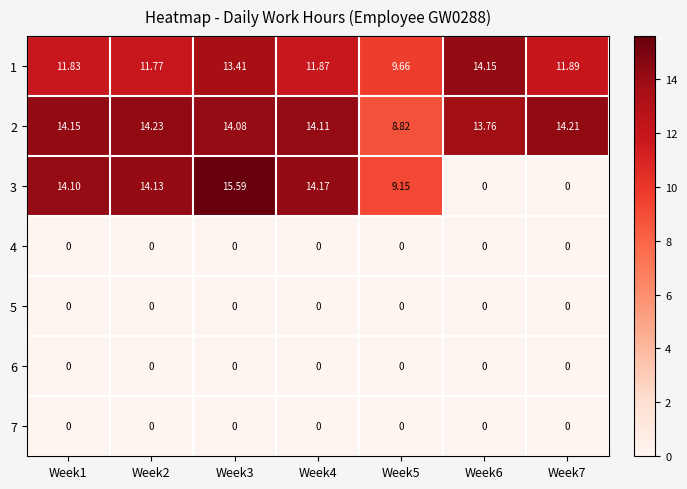

What is the total value across all series at Week5?

27.6